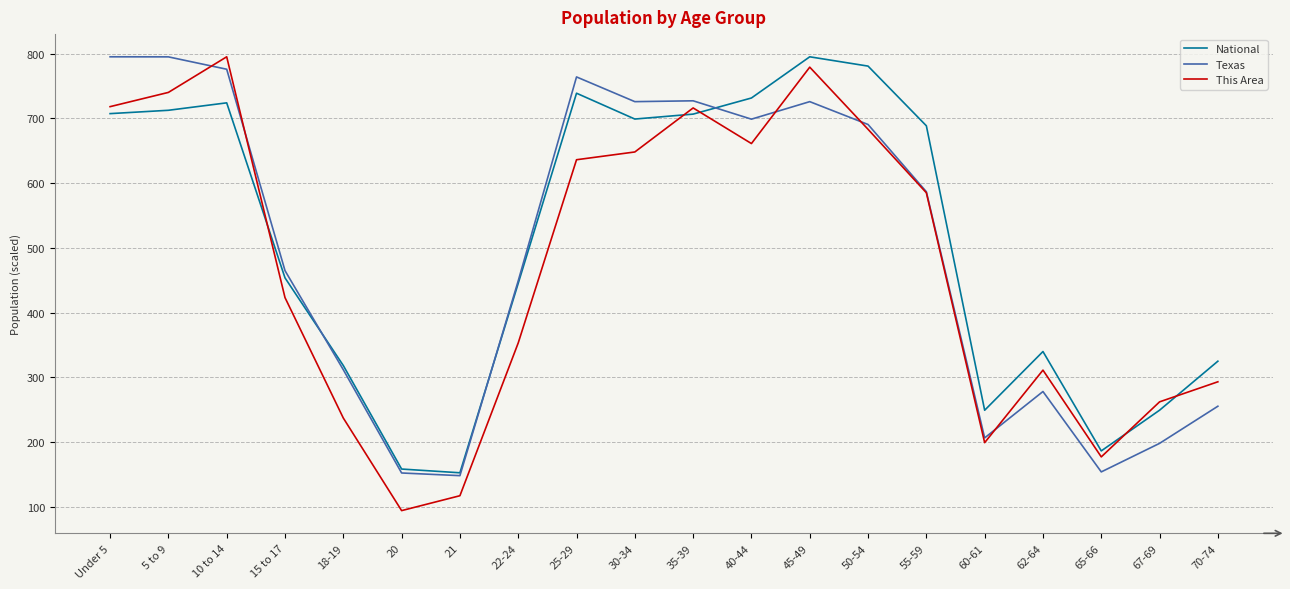

What is the total value across all series at 30-34?

2072.6